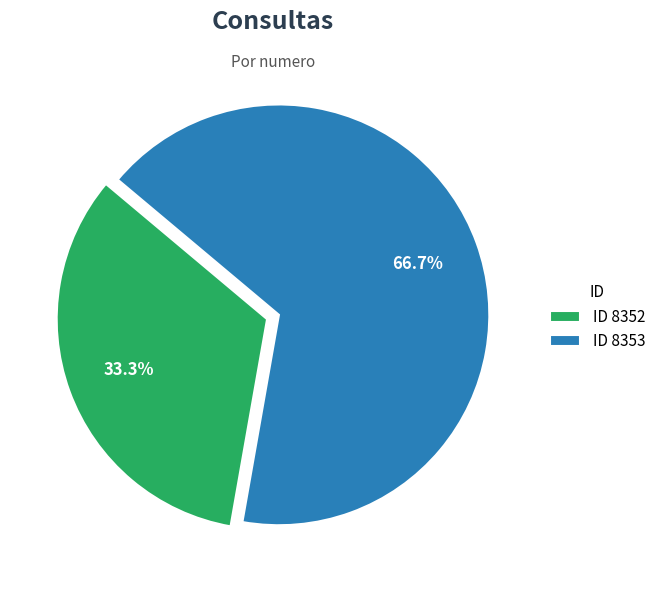

Which slice is the smallest?

ID 8352